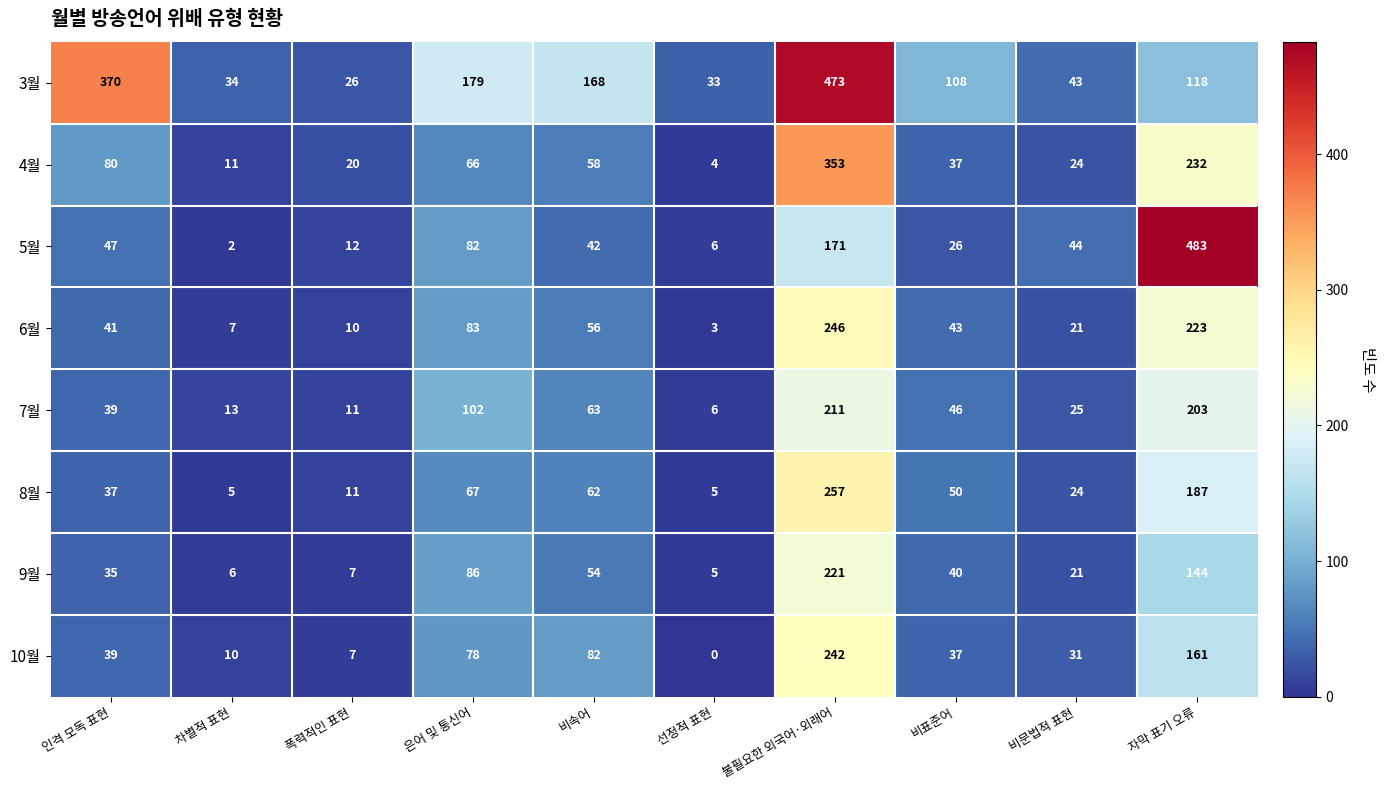

How many distinct data groups are displayed?

8